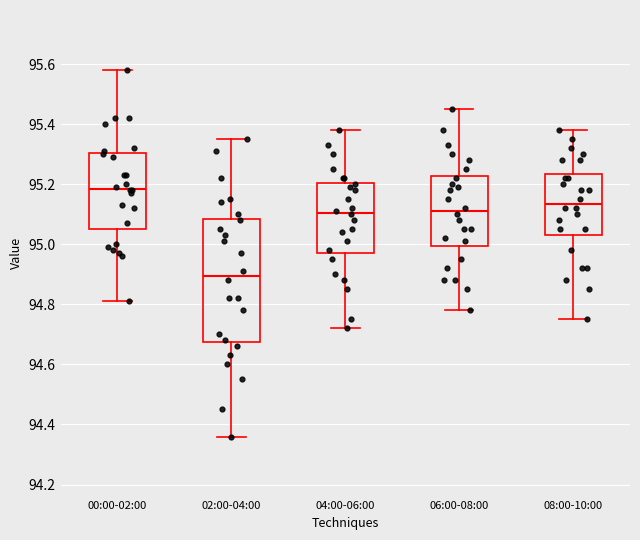

Which box's median line is the lowest?

02:00-04:00